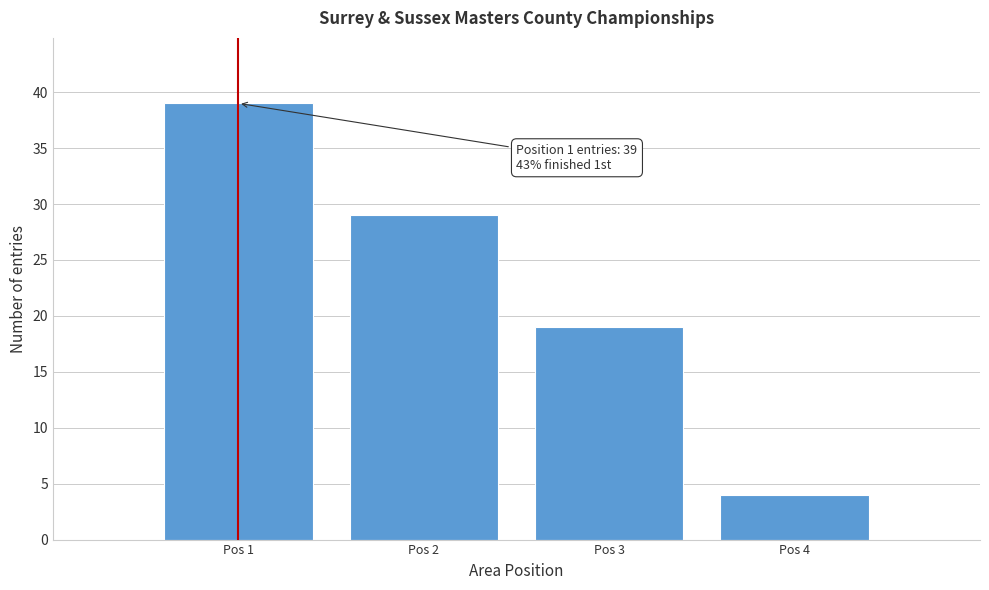

Which range on the x-axis has the tallest bar?

0.5 to 1.5